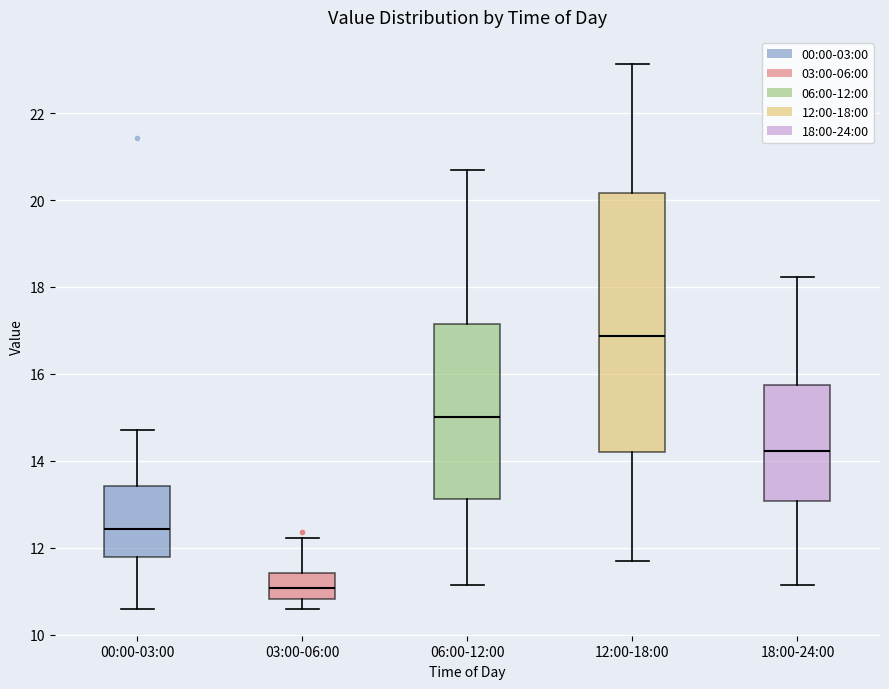

Which box is the tallest, from its lower edge to its upper edge?

12:00-18:00